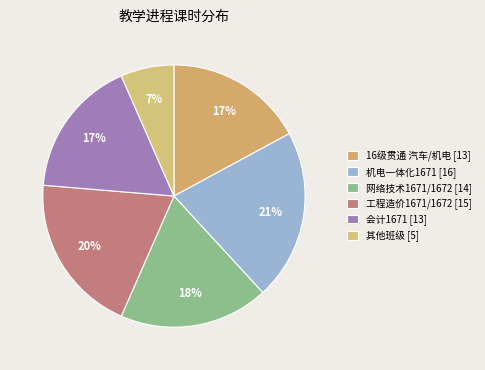

To the nearest percent, what is the difference between the largest and smallest slice percentages?

14%